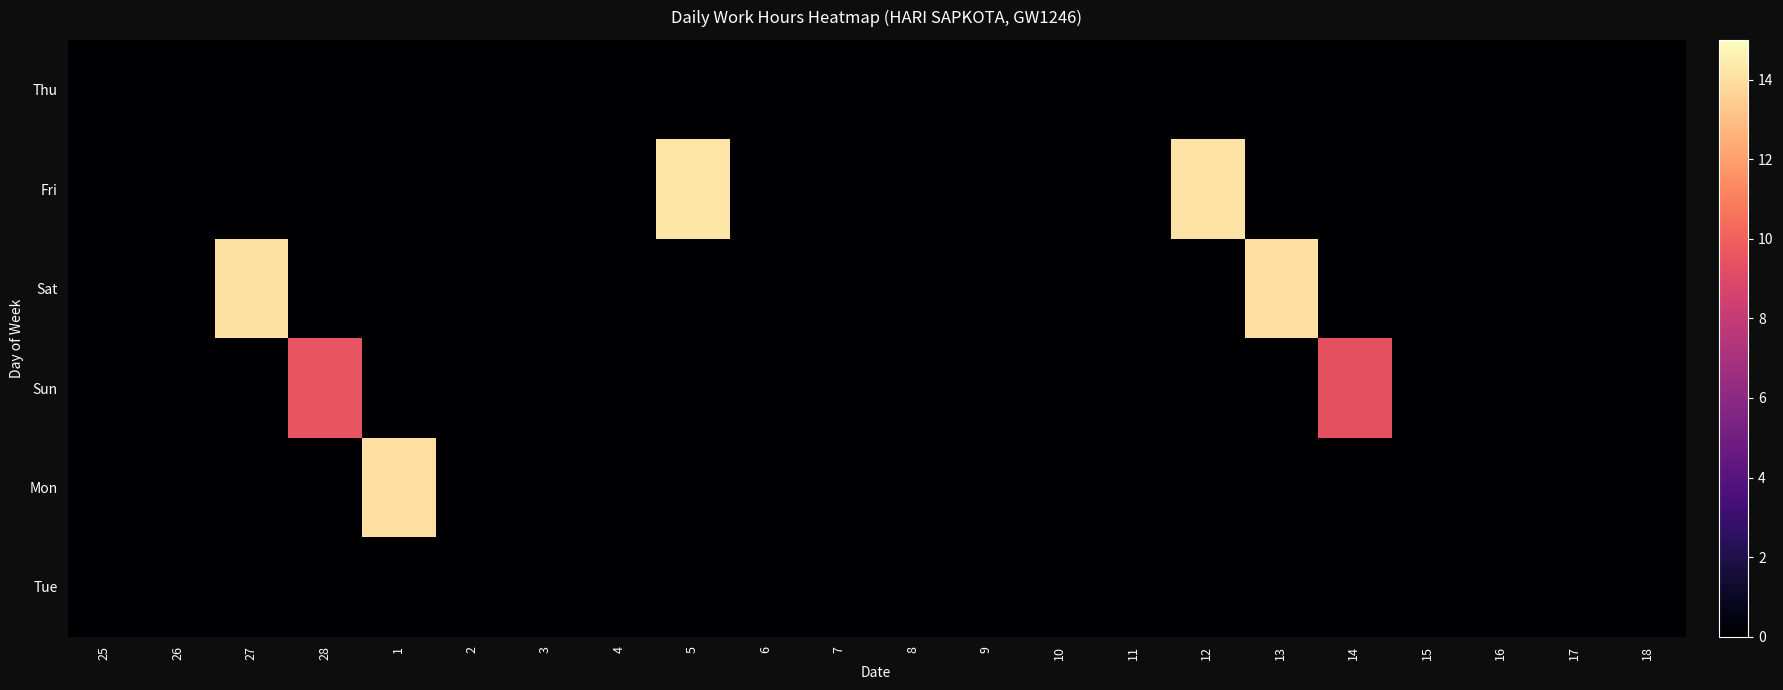

Which series changed the most between 25 and 5?

Fri